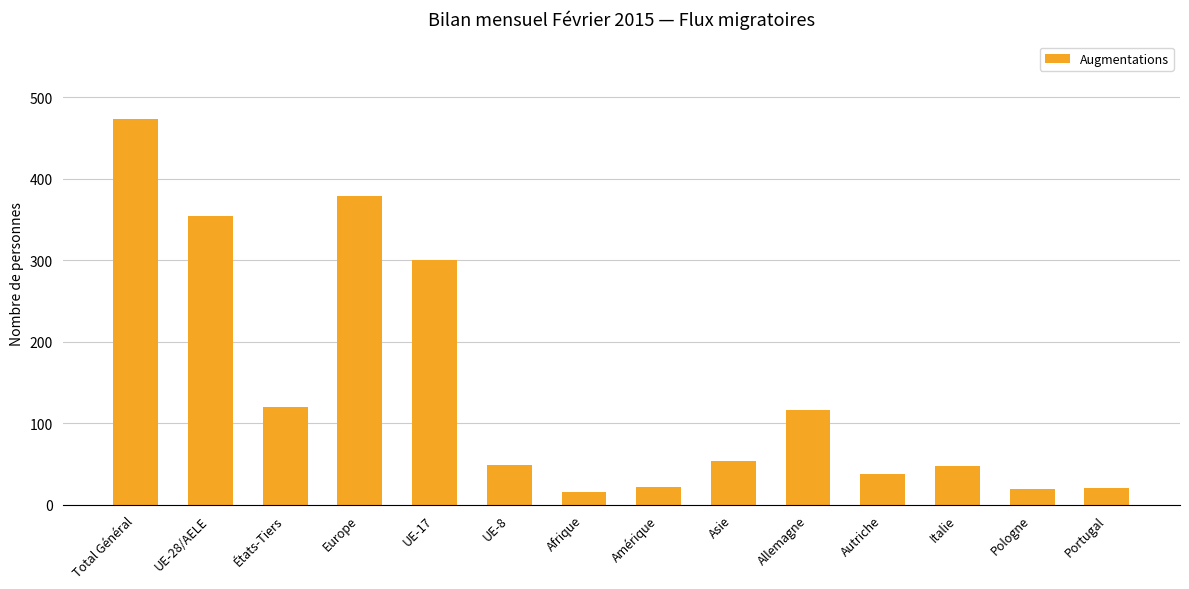

Count the number of data series in this chart.

1